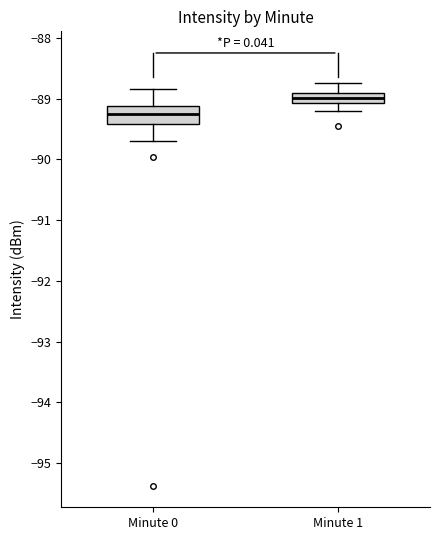

Which box is the tallest, from its lower edge to its upper edge?

Minute 0